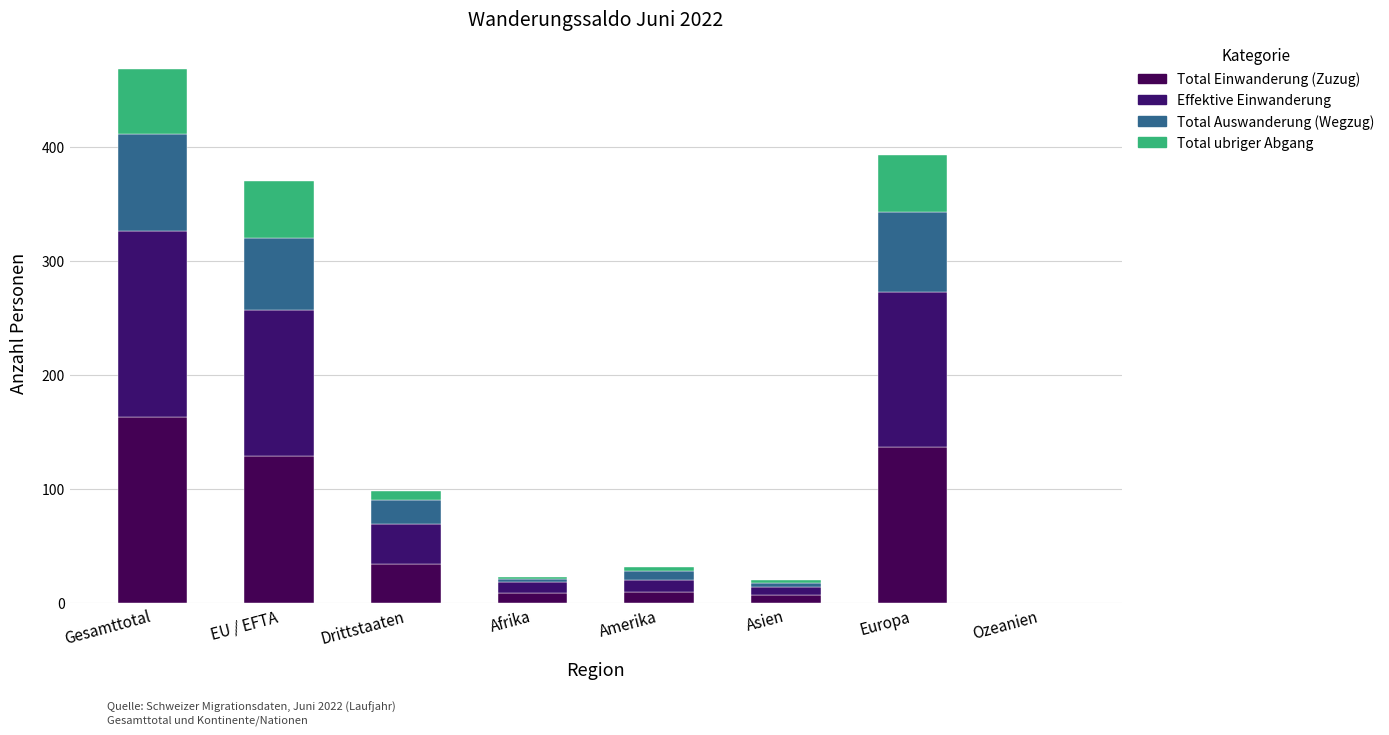

Does the chart contain stacked bars?

Yes